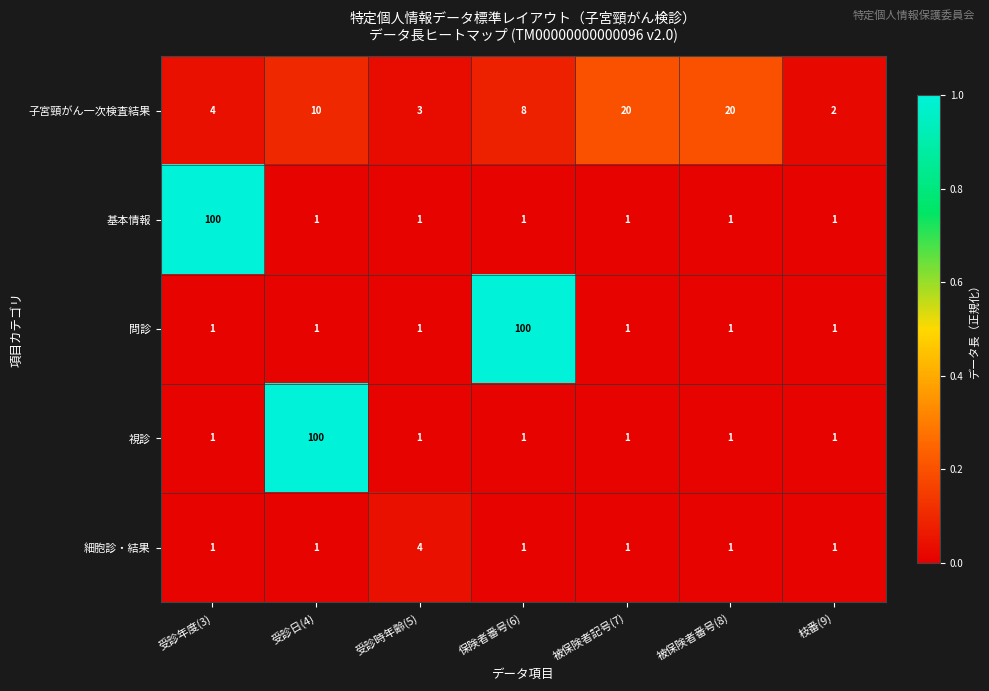

True or false: 問診 has a value of 1 at 受診日(4).

True